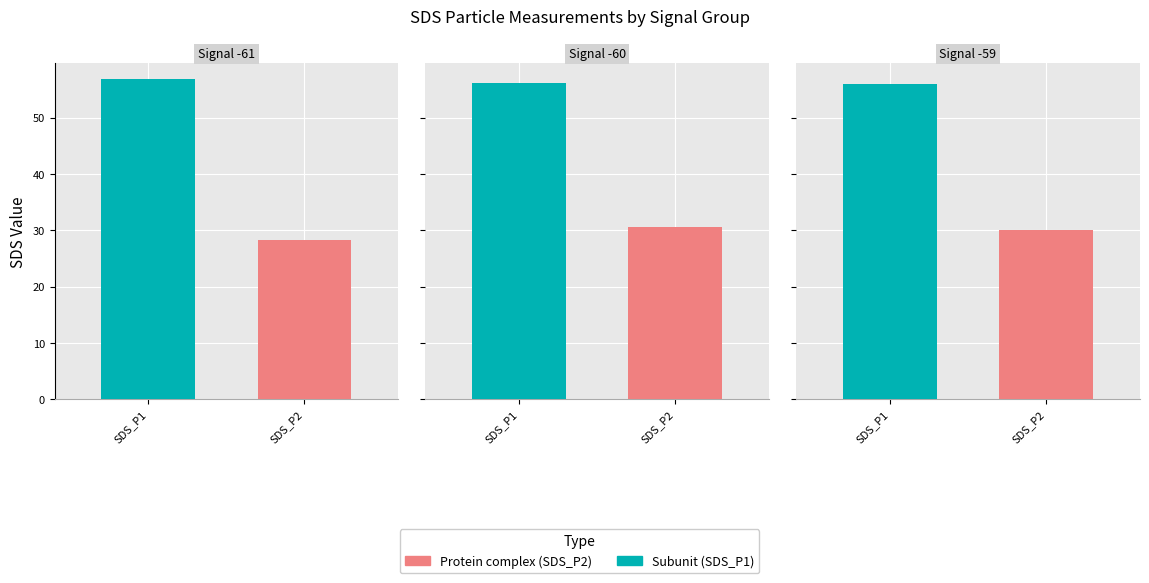

What are all the series names shown in the legend?

SDS_P1, SDS_P2